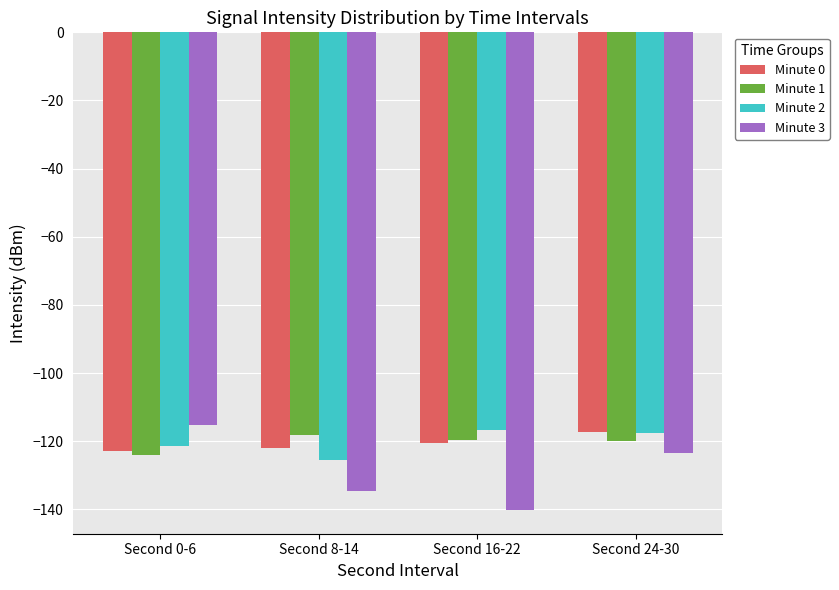

How many data points in Minute 1 are above -119?

1